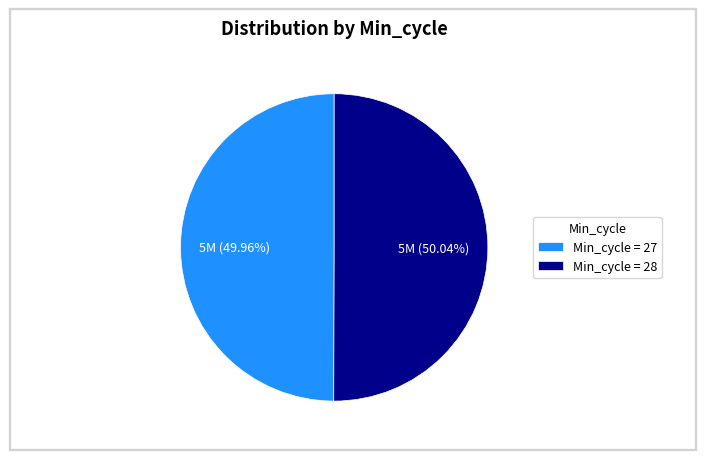

What is the ratio of the value at Min_cycle = 27 to the value at Min_cycle = 28?

1.0